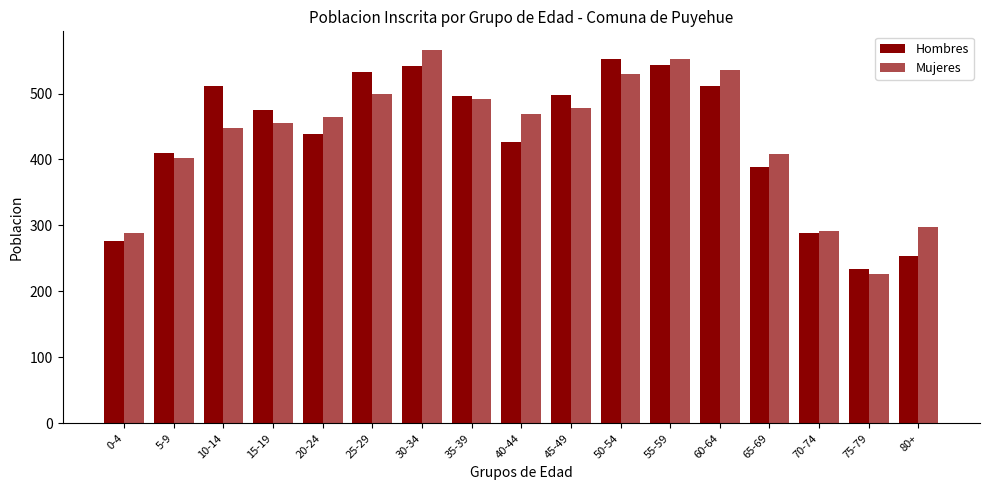

At which category does the chart reach its peak across all series?

30-34